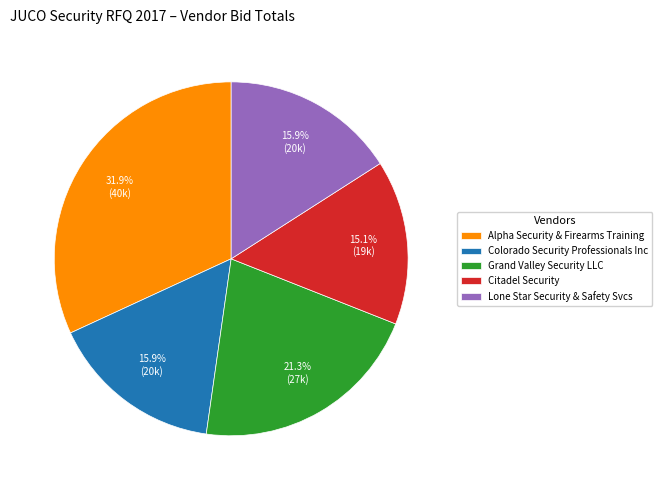

Approximately how many times larger is the value at Lone Star Security & Safety Svcs compared to Alpha Security & Firearms Training?

0.5